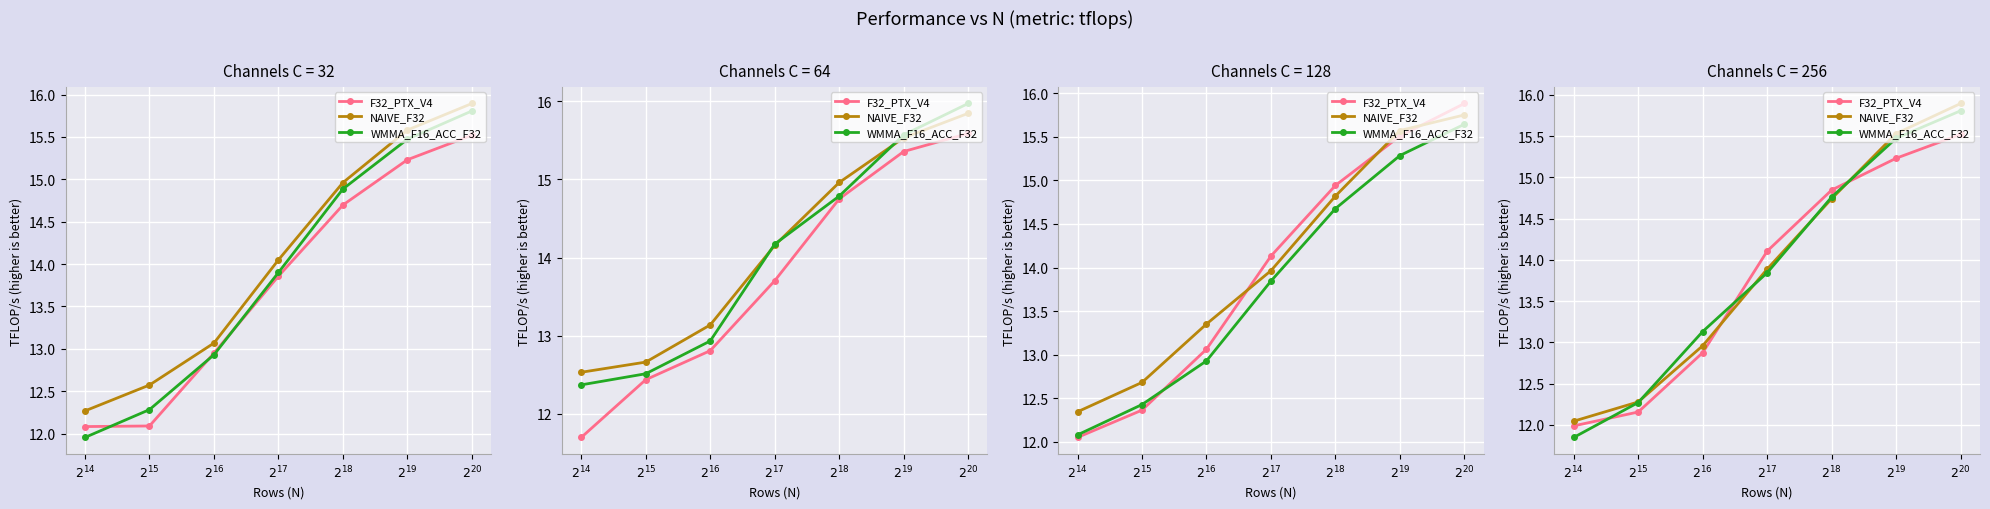

What is the average value of the F32_PTX_V4 series?

13.8